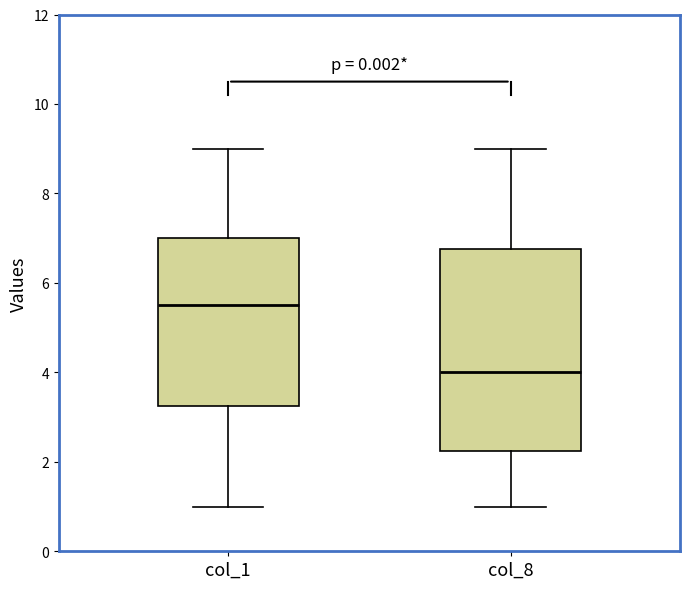

Reading left to right, transcribe this box plot: for each box, give where its median line is, the range the box spans, and where its two whiskers end, as read against the y-axis. The values are not printed on the chart, so give them approximately, as read against the axis.

col_1: median 5.6, box 3.2 to 7.0, whiskers 1.0 to 9.0
col_8: median 4.0, box 2.2 to 6.8, whiskers 1.0 to 9.0